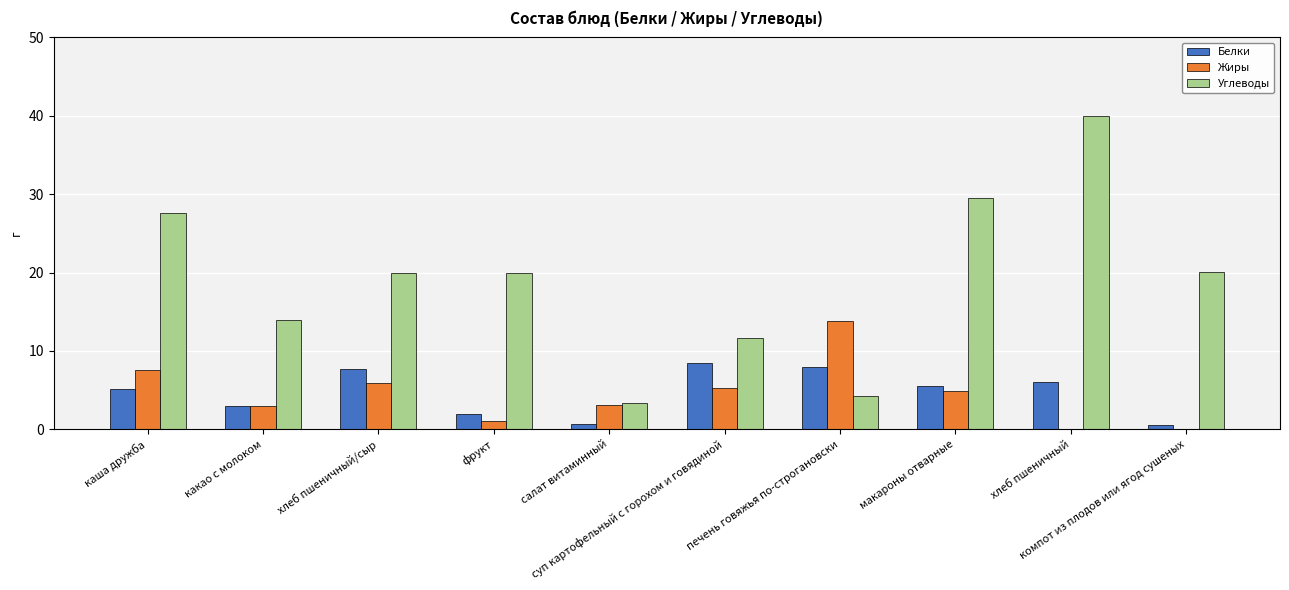

What is the difference between the Белки values at хлеб пшеничный/сыр and какао с молоком?

4.6